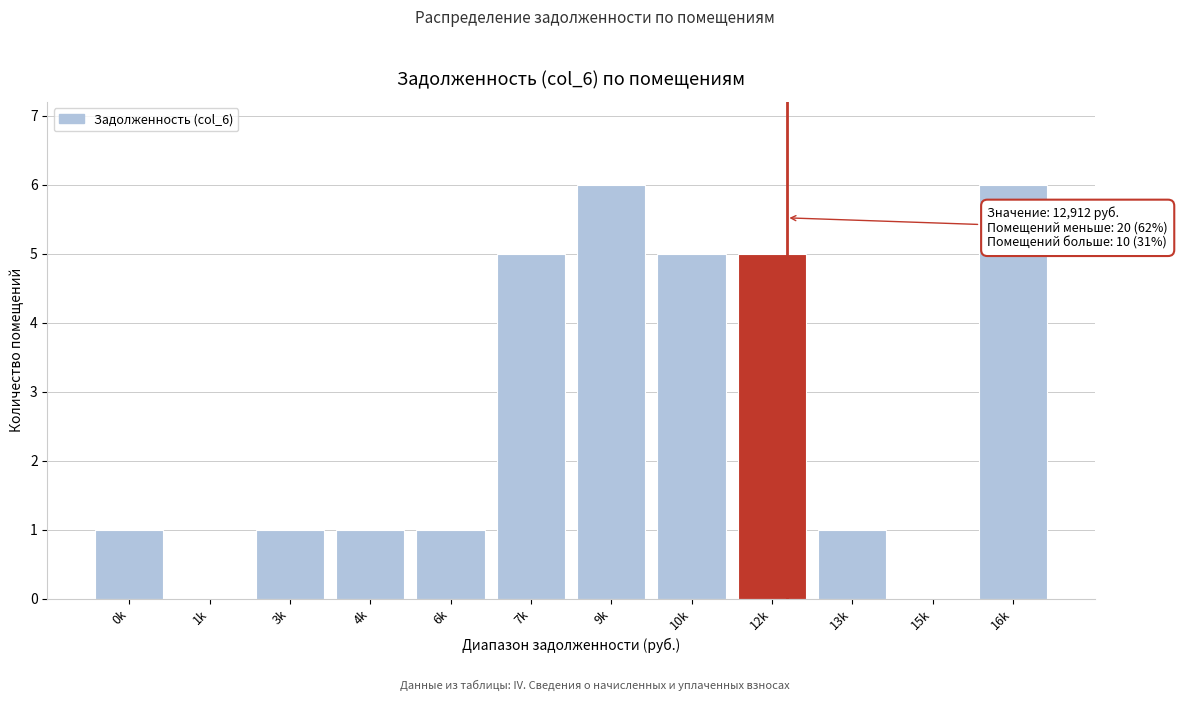

Reading left to right, extract all data points from this chart.

0k=1	1k=0	3k=1	4k=1	6k=1	7k=5	9k=6	10k=5	12k=5	13k=1	15k=0	16k=6